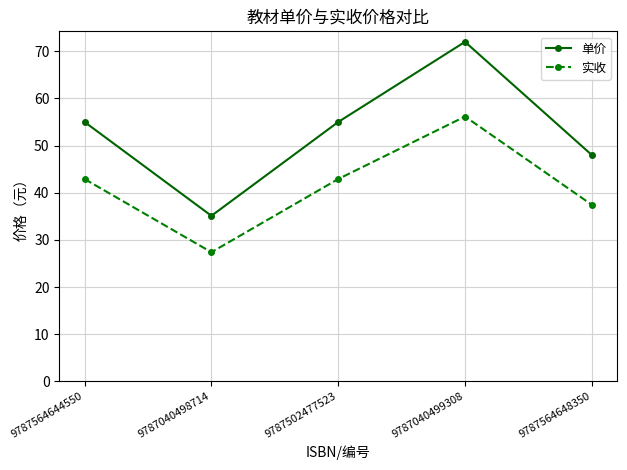

What is the difference between the second highest and minimum values in the 实收 series?

15.5